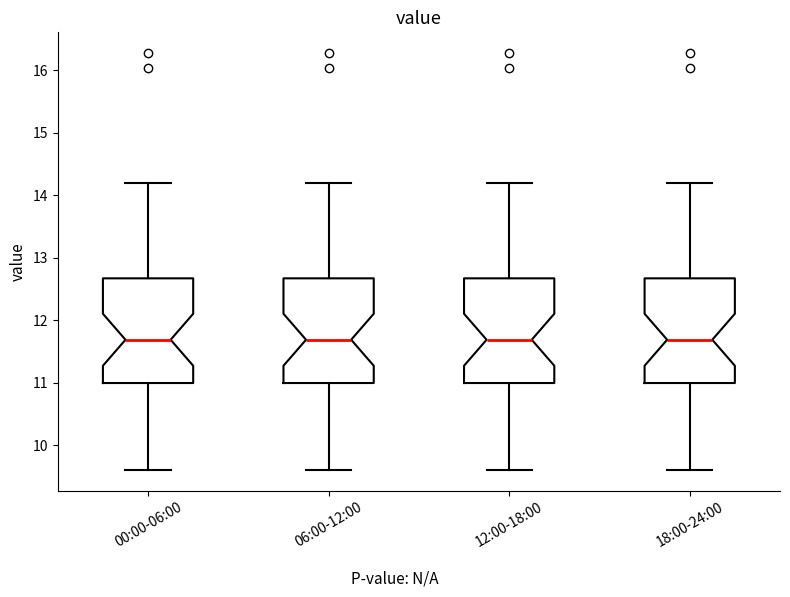

Reading left to right, read every box against the y-axis: the position of its median line, the range the box covers, and the ends of its whiskers. The values are not printed on the chart, so give them approximately, as read against the axis.

00:00-06:00: median 11.7, box 11.0 to 12.7, whiskers 9.6 to 14.2
06:00-12:00: median 11.7, box 11.0 to 12.7, whiskers 9.6 to 14.2
12:00-18:00: median 11.7, box 11.0 to 12.7, whiskers 9.6 to 14.2
18:00-24:00: median 11.7, box 11.0 to 12.7, whiskers 9.6 to 14.2